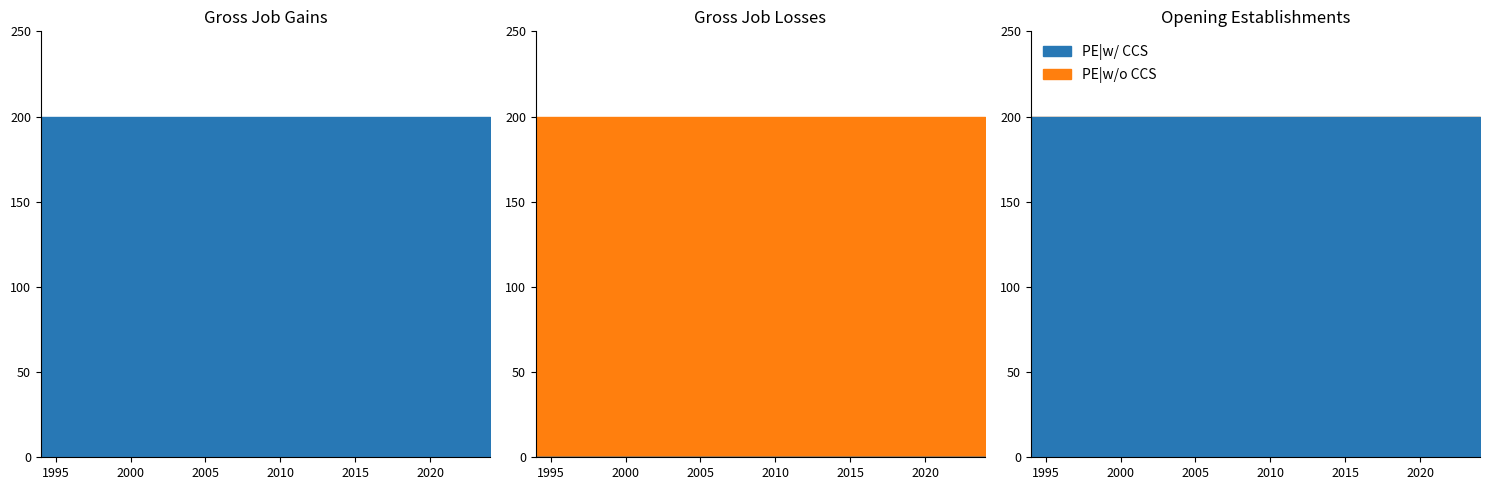

Which has a higher value, 2000 or 2006?

2000